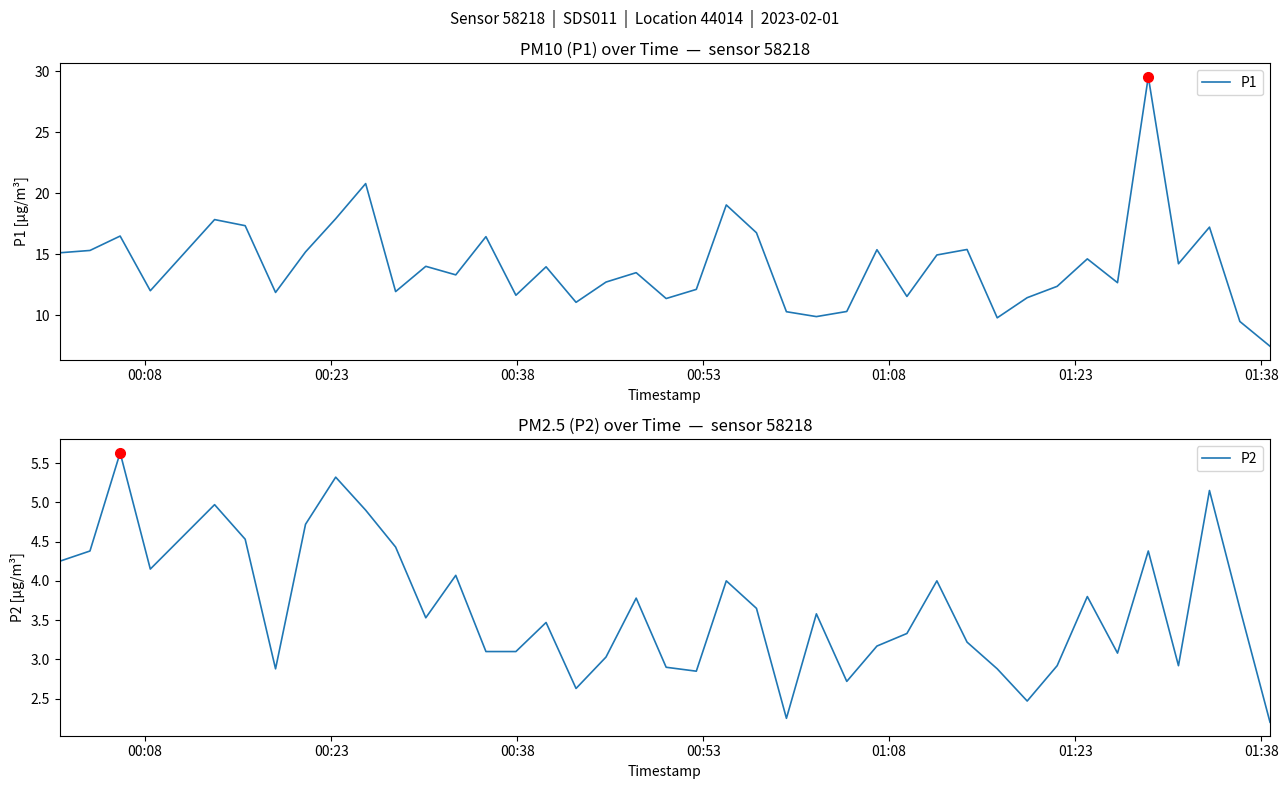

What is the highest value of the P1 series?

29.6